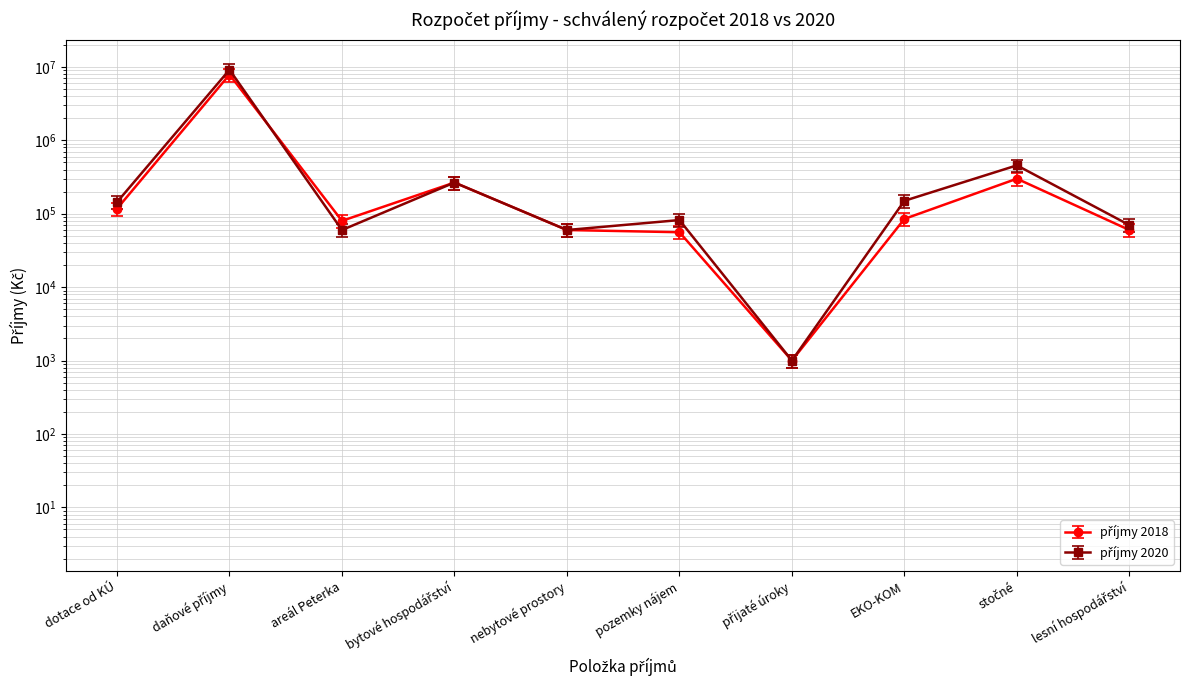

Where is the first local maximum for příjmy 2020?

daňové příjmy